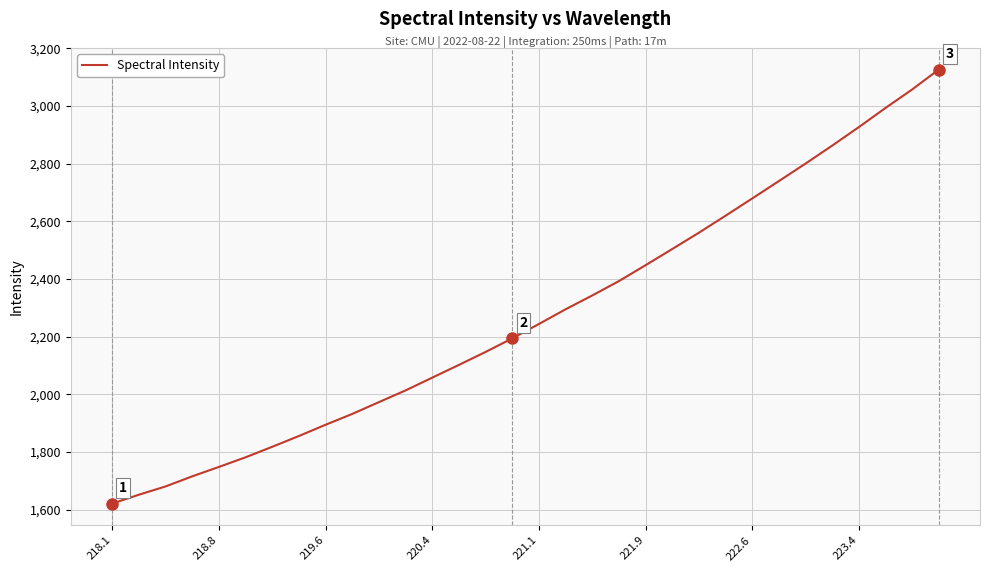

What is the smallest value displayed?

1620.5